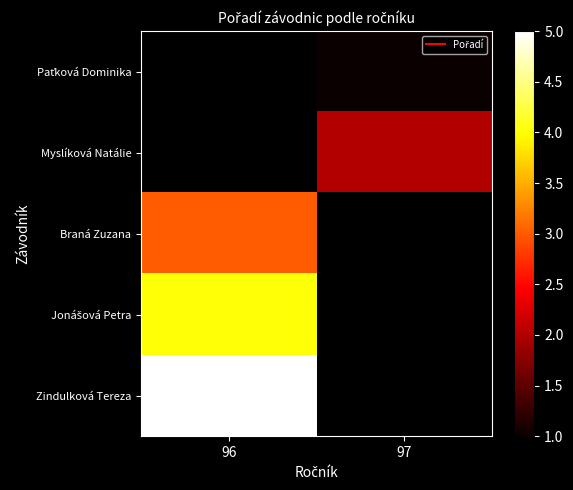

Is the value of Braná Zuzana at 97 greater than the value of Zindulková Tereza at 97?

No